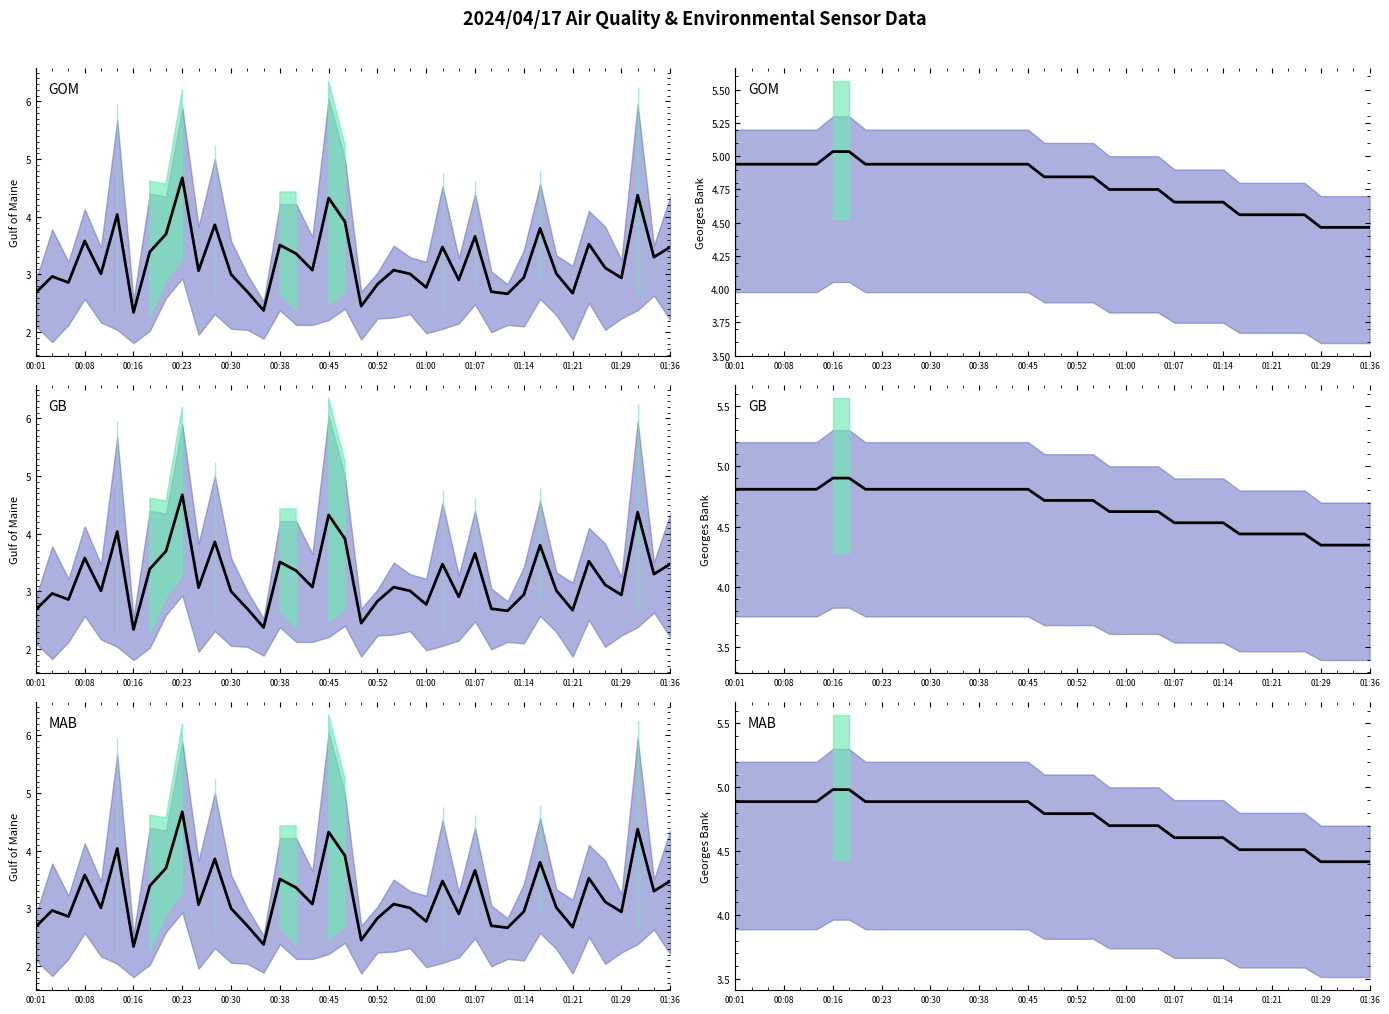

Is this an area chart (filled region under the line)?

No